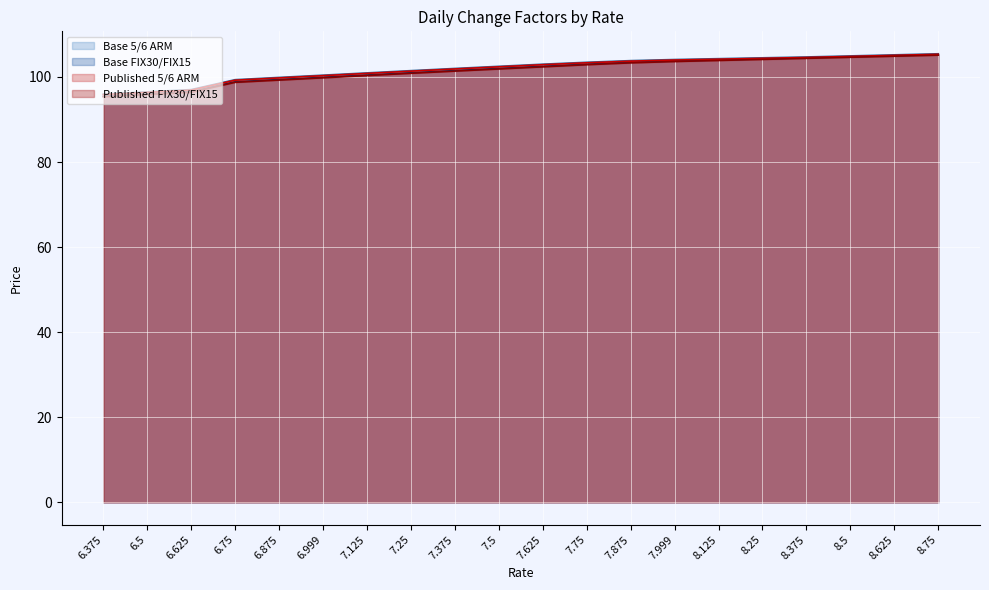

At which label is Base 5/6 ARM closest to 100?

6.875